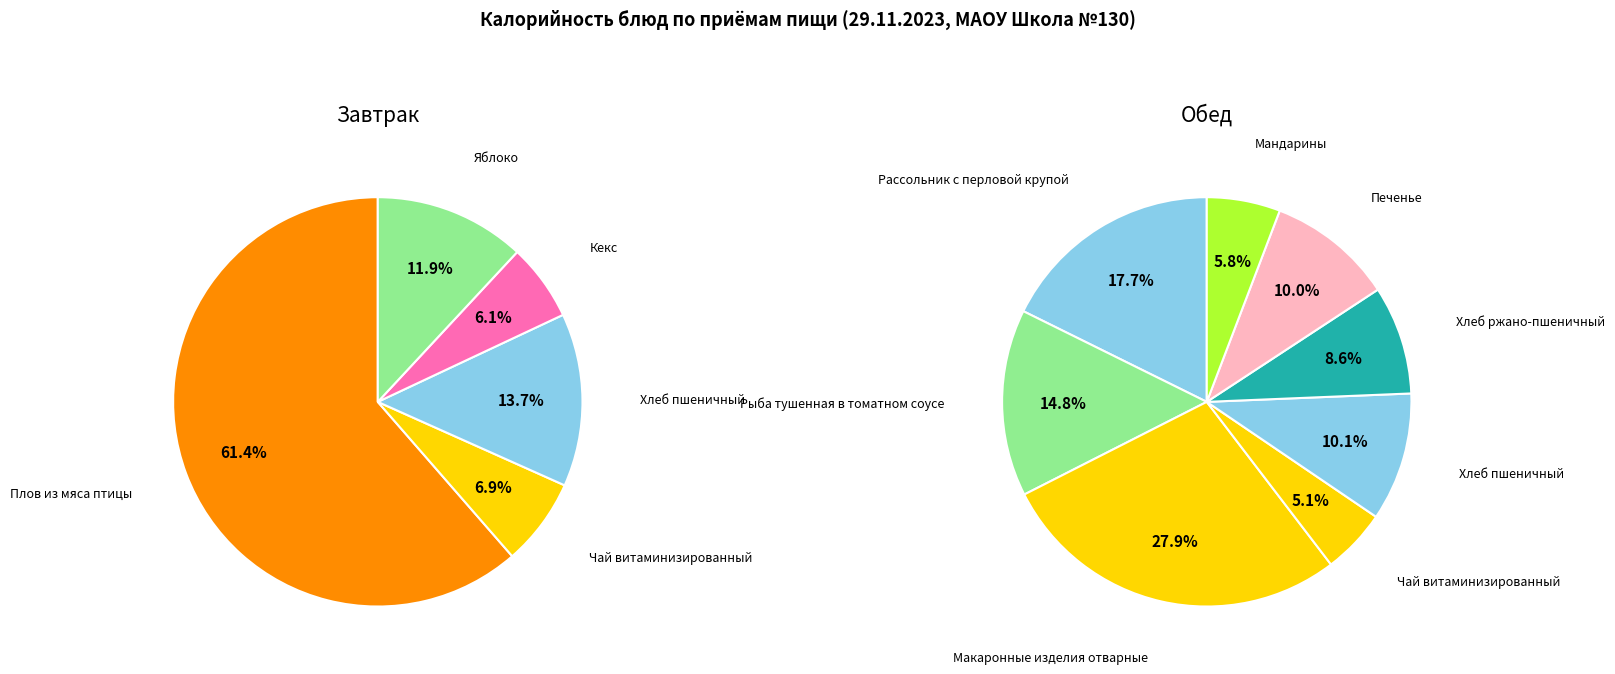

How many slices are in this pie chart?

13